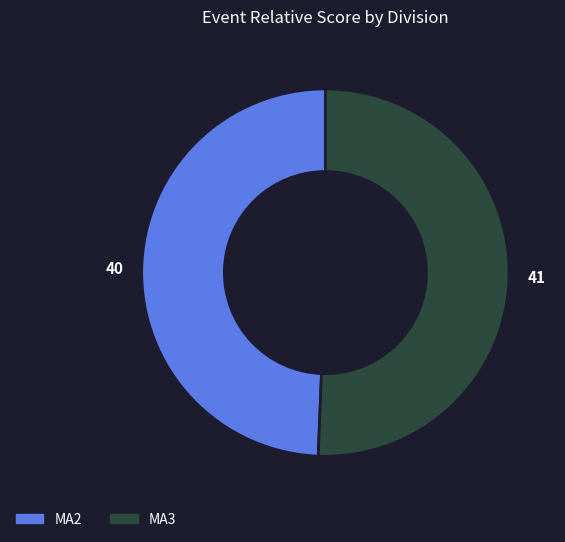

Is there any slice that represents more than half of the pie?

Yes